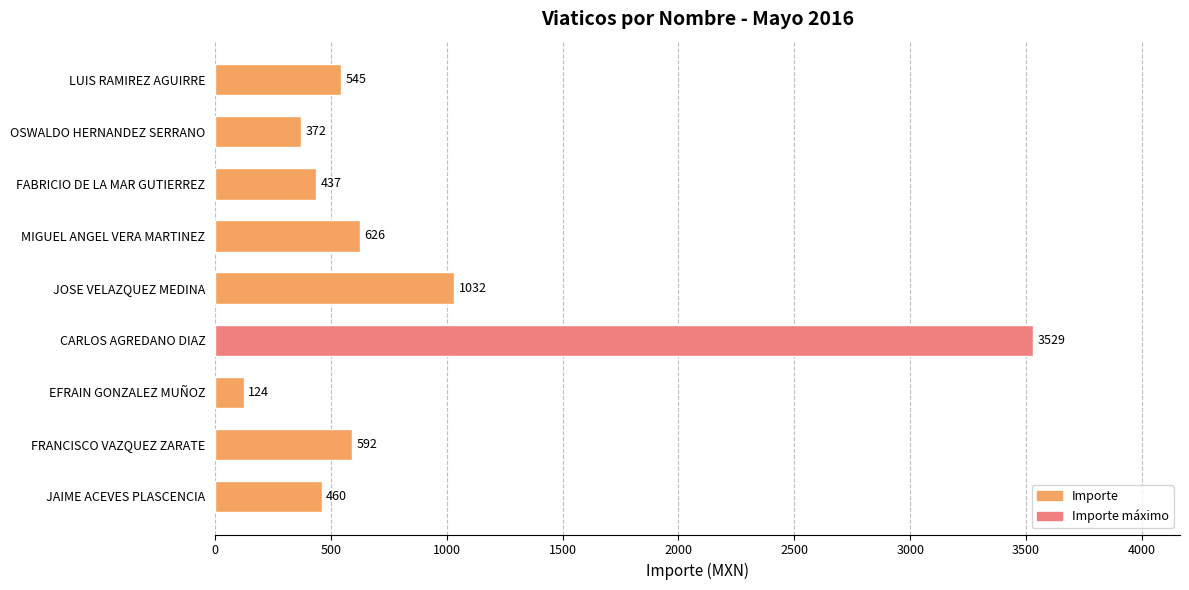

The chart shows a value of 662 at FABRICIO DE LA MAR GUTIERREZ. True or false?

False